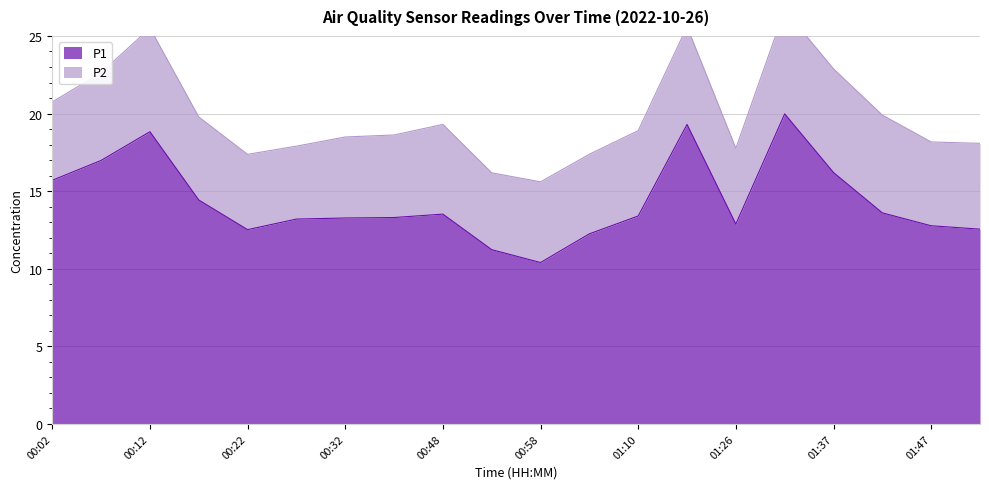

Is it true that P1 equals 11.5 at 00:12?

False